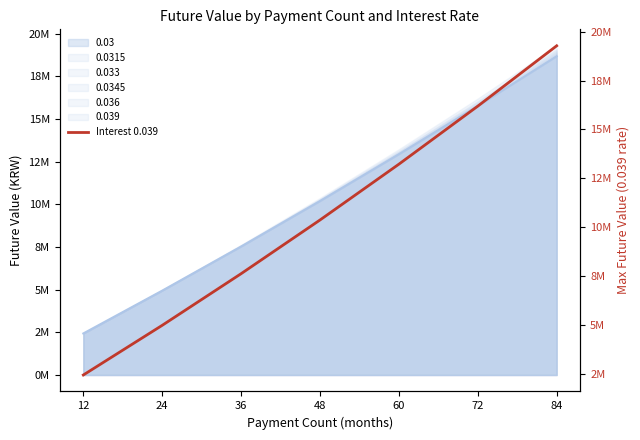

What is the sum of all values?

74125420.9